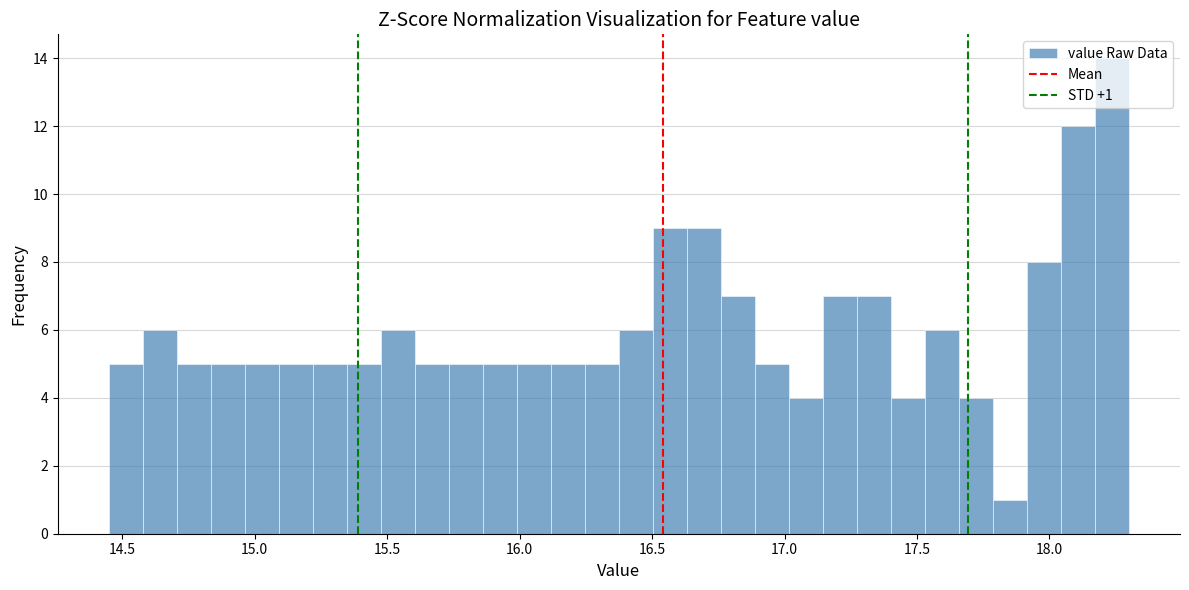

Read against the x-axis, roughly where is the centre of the tallest bar?

18.25